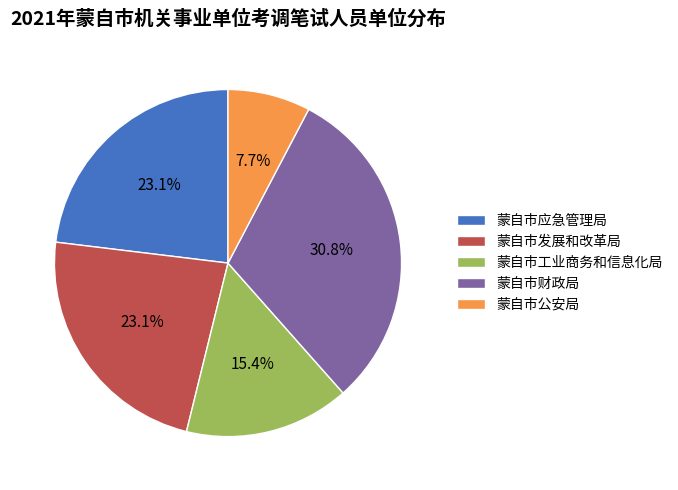

Combined, what portion of the pie is 蒙自市公安局 and 蒙自市应急管理局?

30.8%